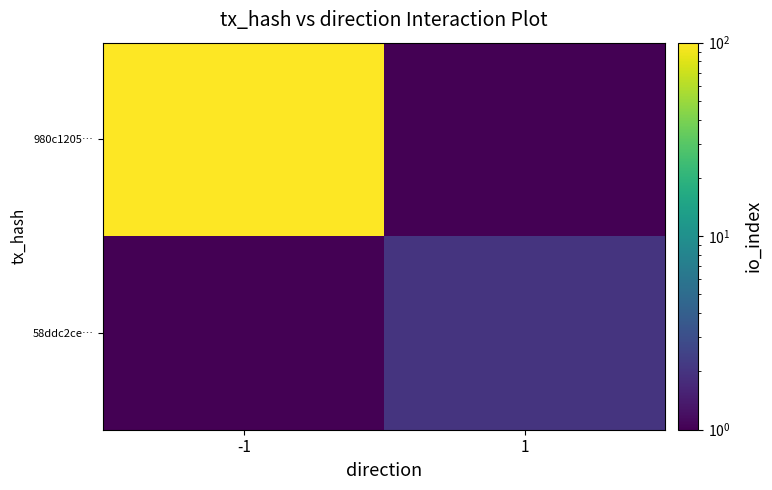

Rank the series at -1 from highest to lowest value.

980c1205…, 58ddc2ce…